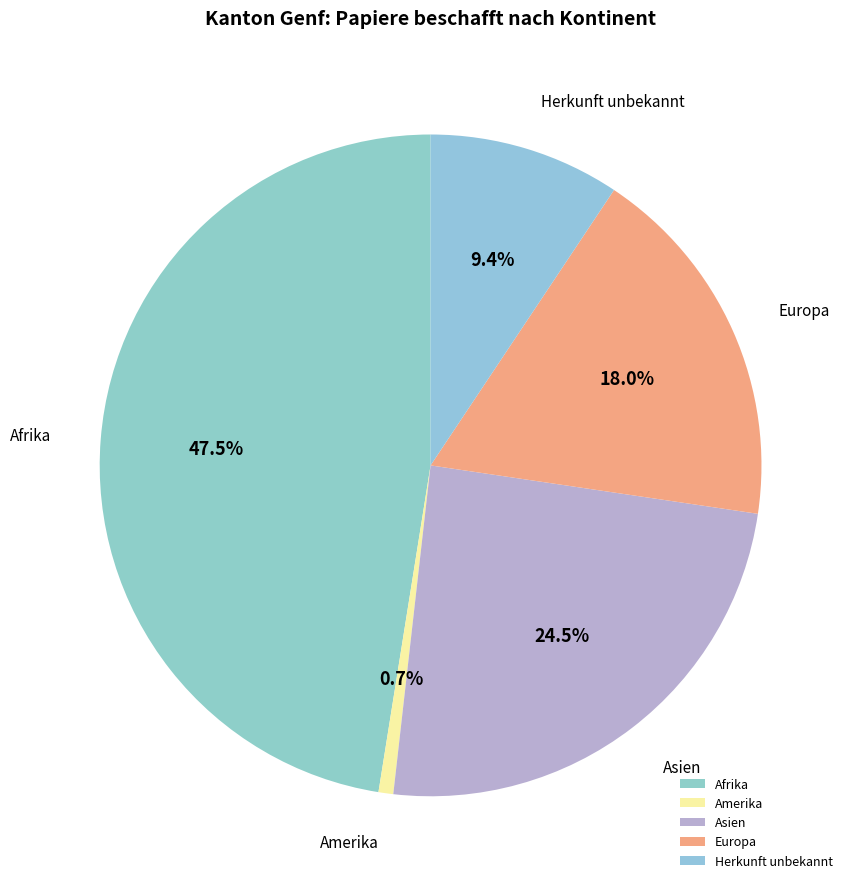

Approximately how many times larger is the value at Asien compared to Herkunft unbekannt?

2.6